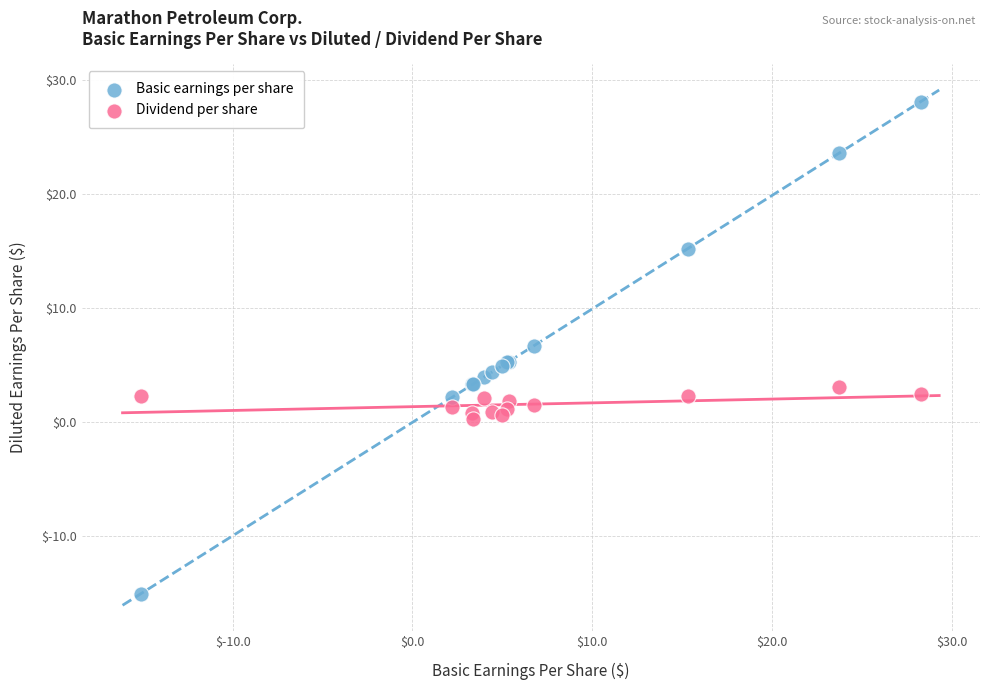

Which series contains the highest Y value?

Basic earnings per share